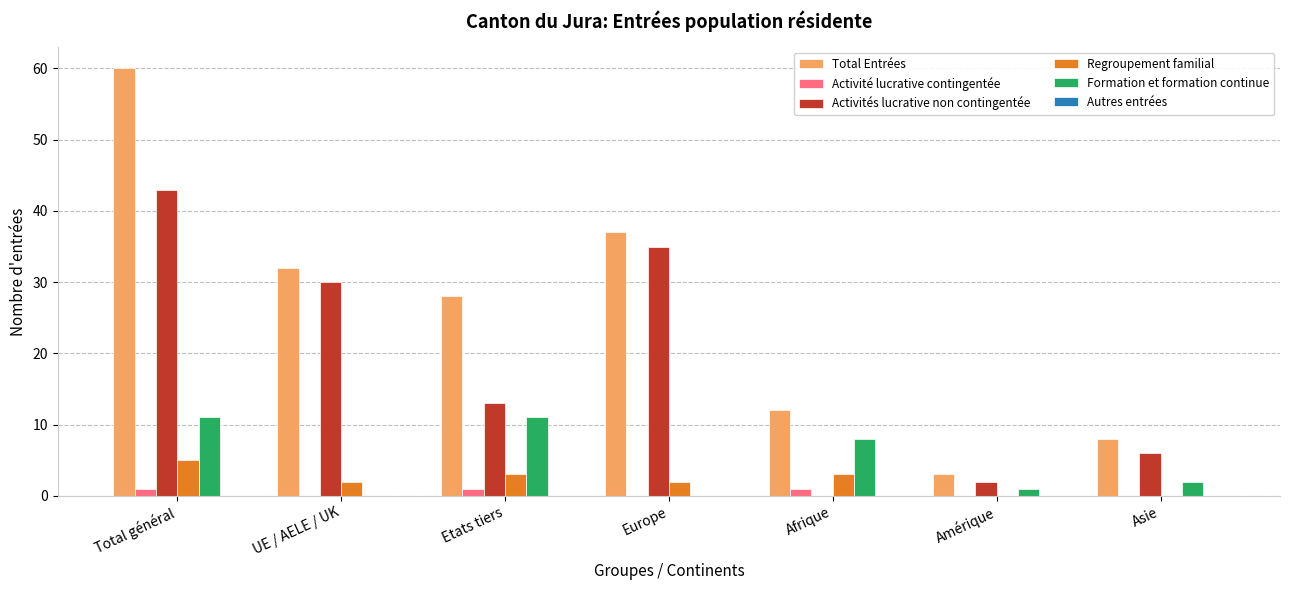

What is the sum of all Total Entrées values?

180